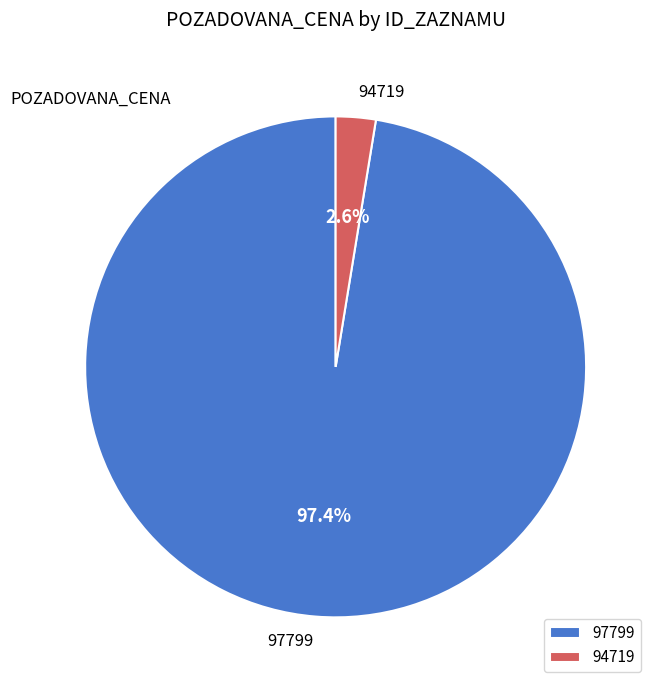

How many segments does this pie chart have?

2